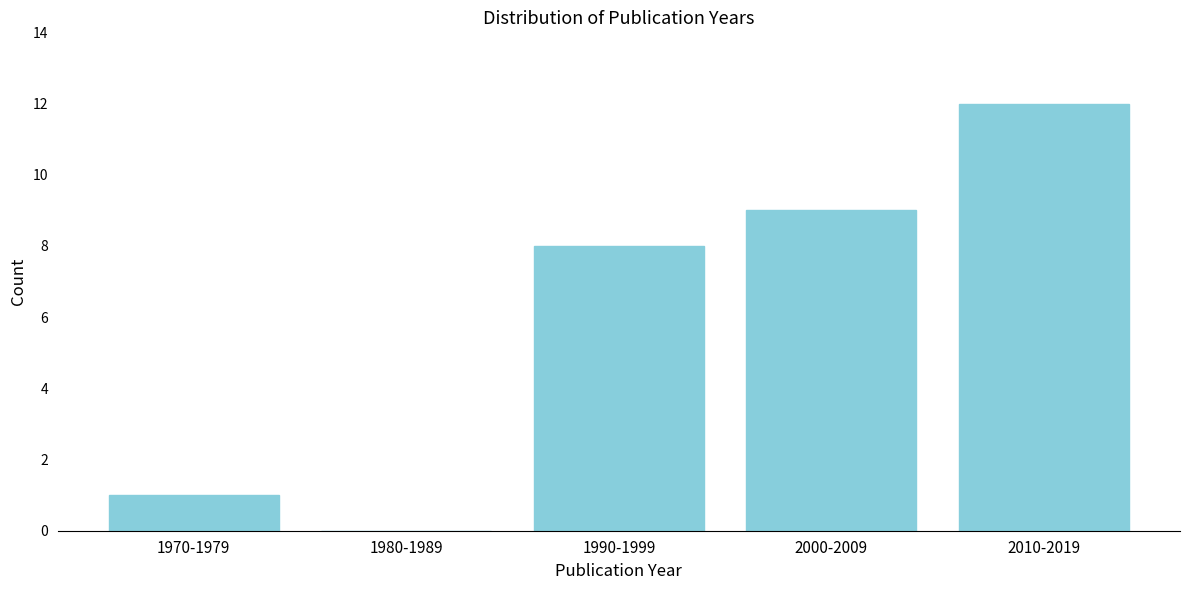

Reading left to right, what are all the values shown in this chart?

1970-1979=1	1980-1989=0	1990-1999=8	2000-2009=9	2010-2019=12